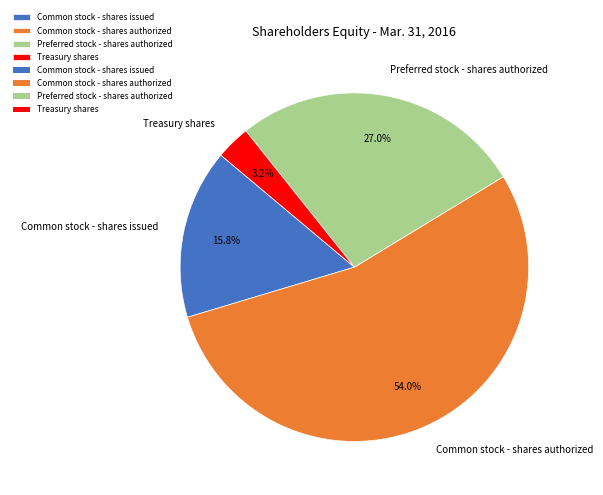

To the nearest percent, what percentage of the pie is Common stock - shares issued?

16%